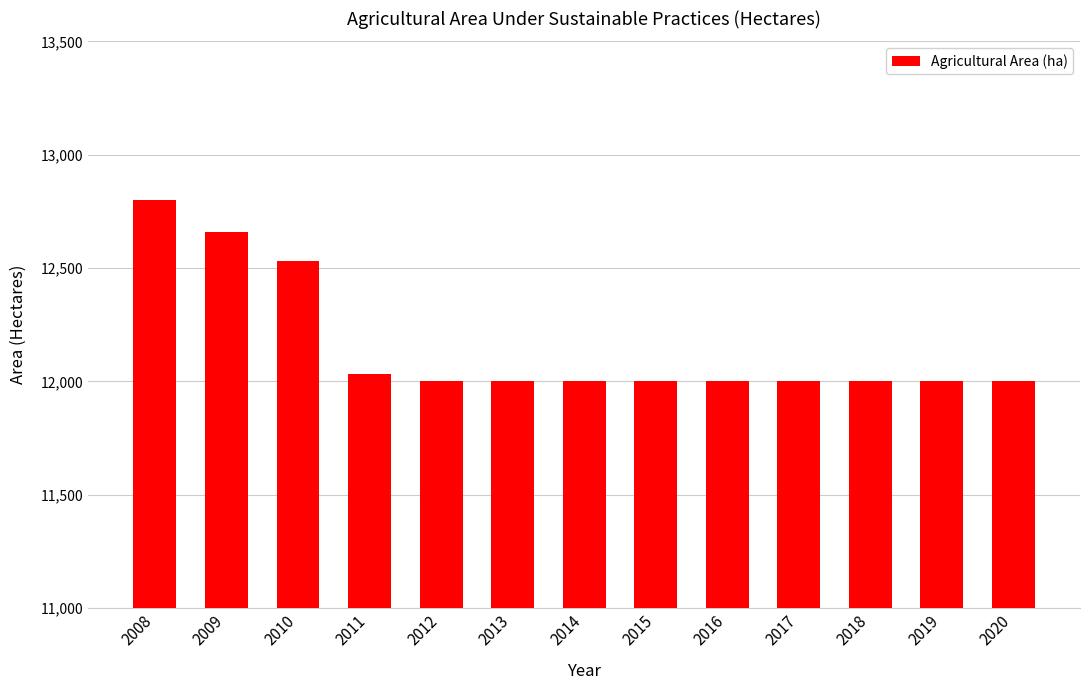

What is the value of the 2nd bar from the left?

12660